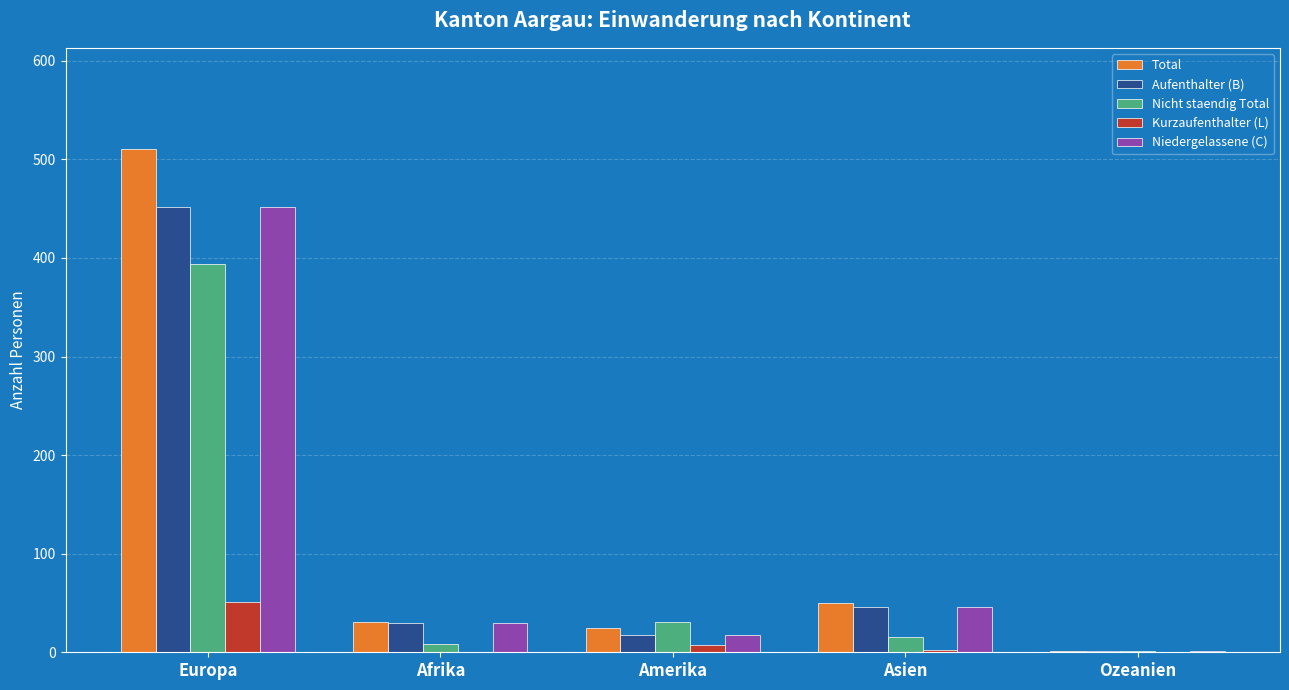

How many distinct data groups are displayed?

5